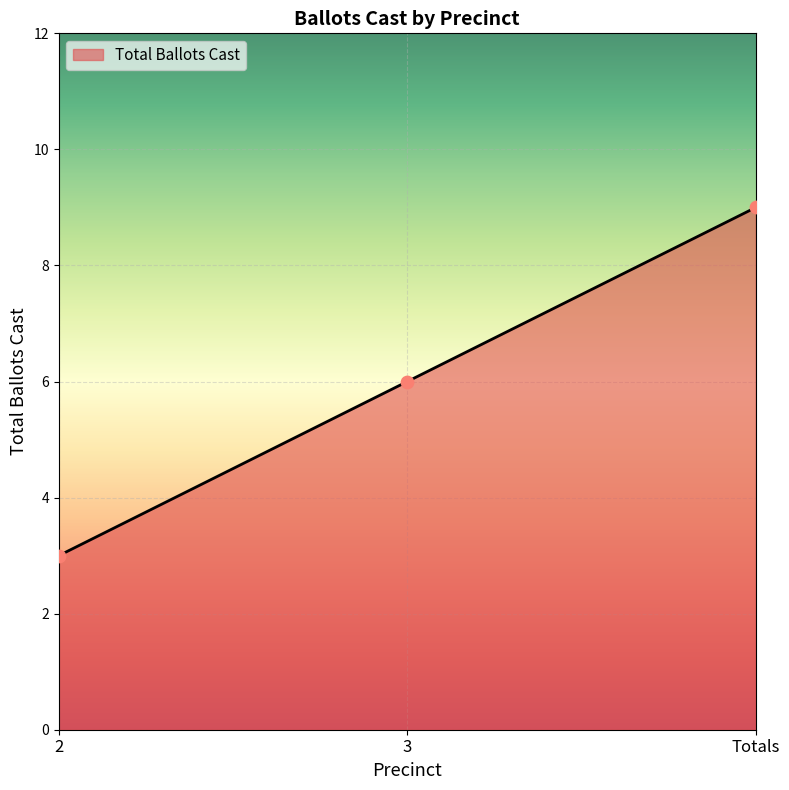

What is the ratio of the value at 2 to the value at Totals?

0.3